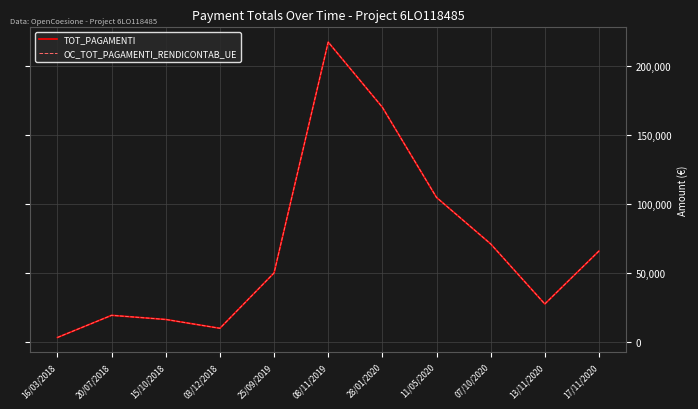

What is the difference between the maximum and second lowest values in the TOT_PAGAMENTI series?

207560.9